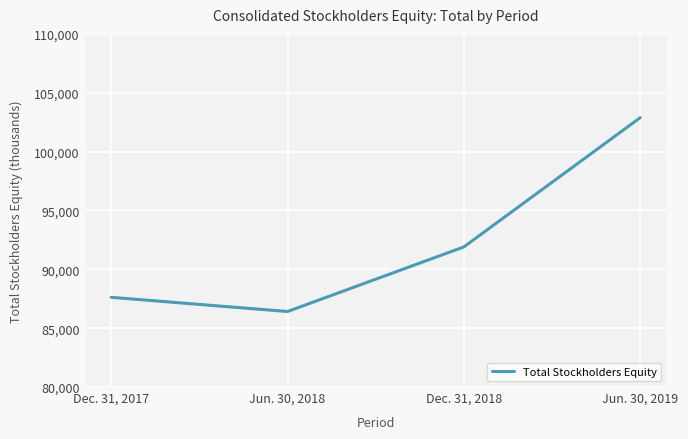

What is the sum of all values?

368817